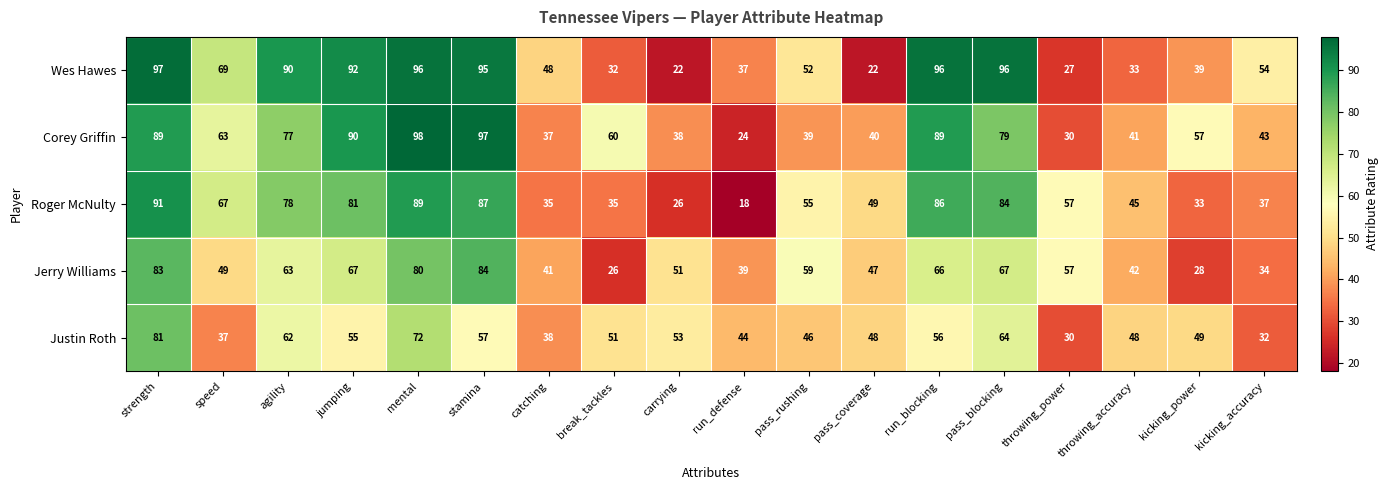

Which category has the highest value in the Roger McNulty series?

strength